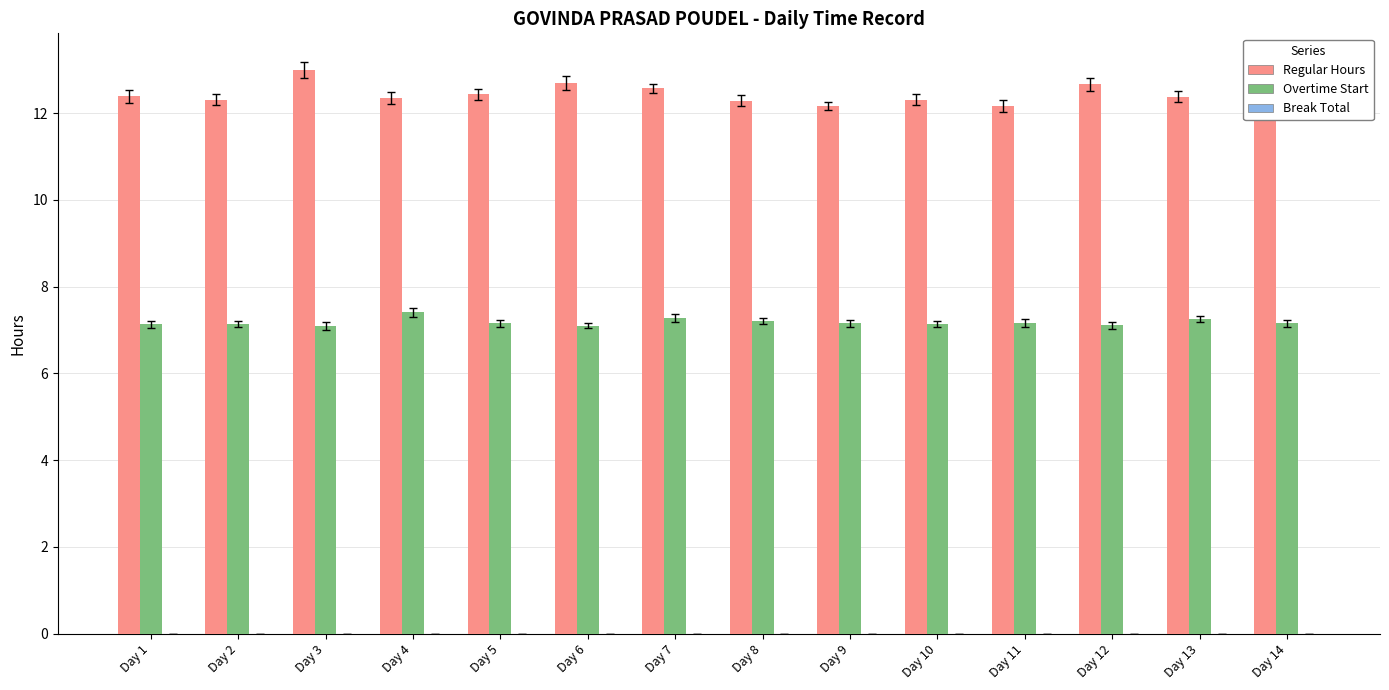

What is the difference between the highest and lowest values at Day 5?

5.3